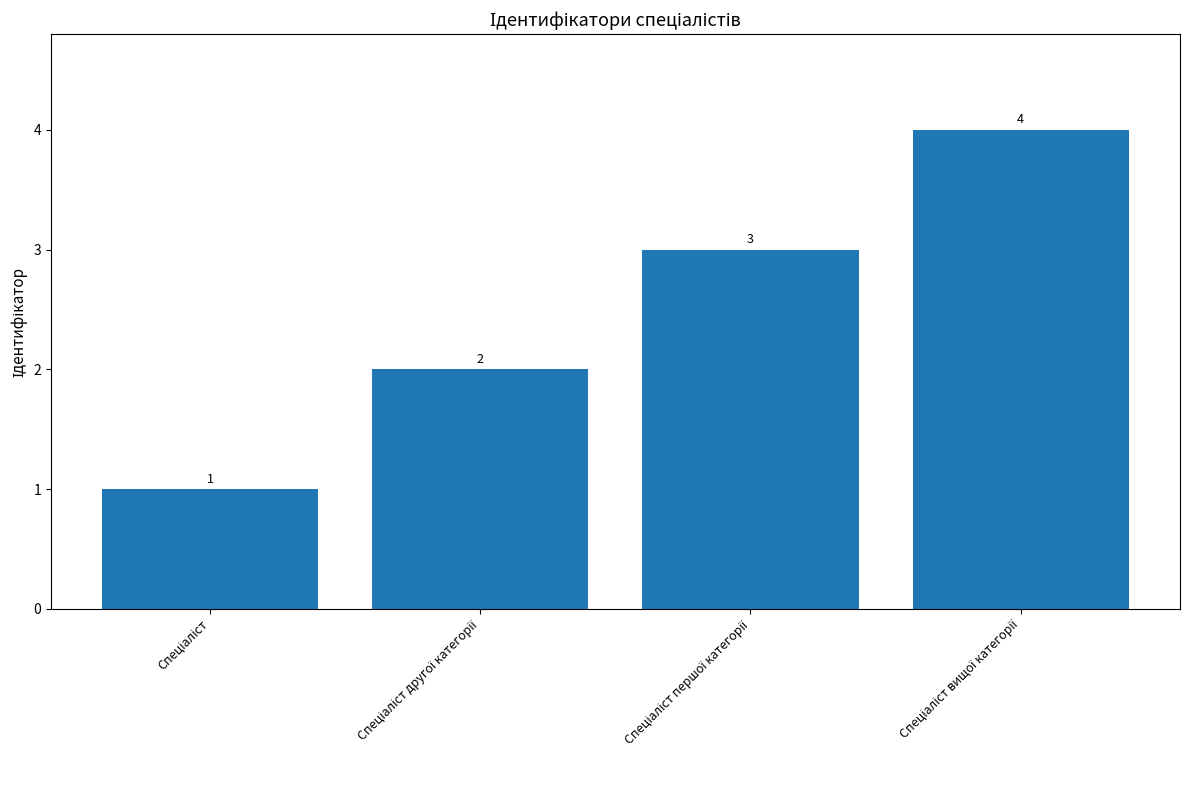

Are the bars grouped side by side (vs. stacked)?

No